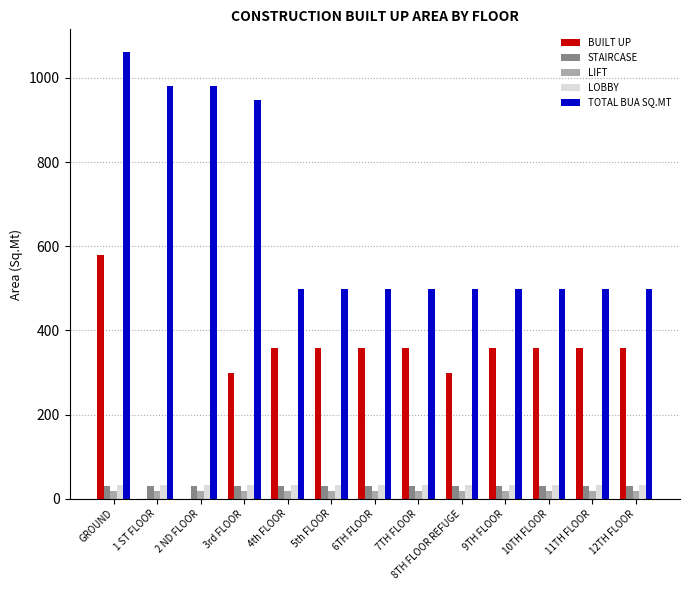

What is the maximum value for TOTAL BUA SQ.MT?

1062.1